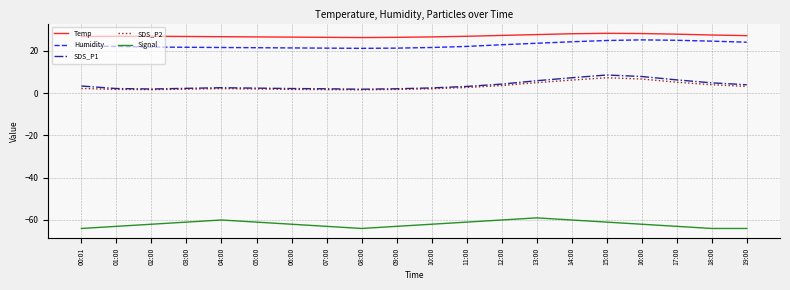

At 18:00, list the series in order from largest to smallest.

Temp, Humidity, SDS_P1, SDS_P2, Signal